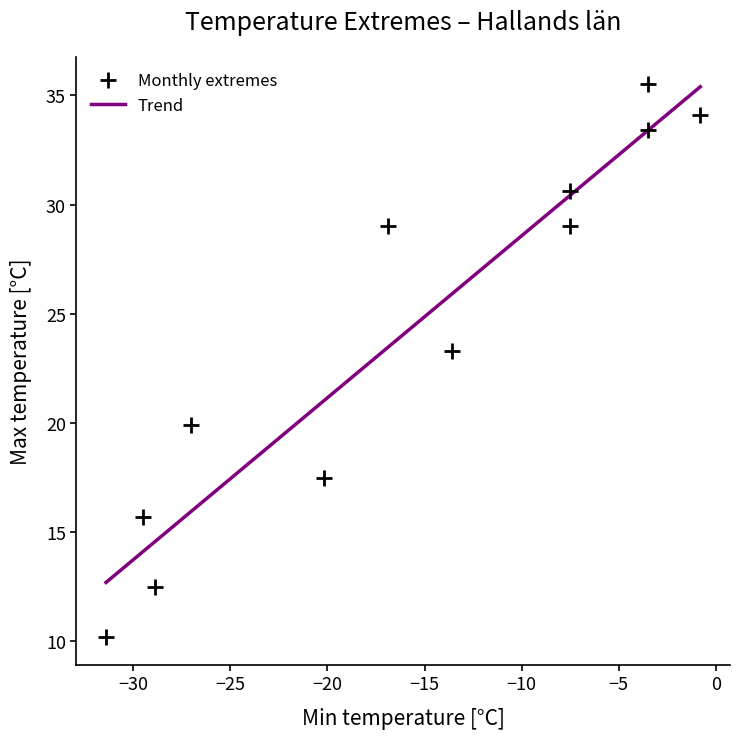

What Y value in the scatter plot is closest to 22?

23.3